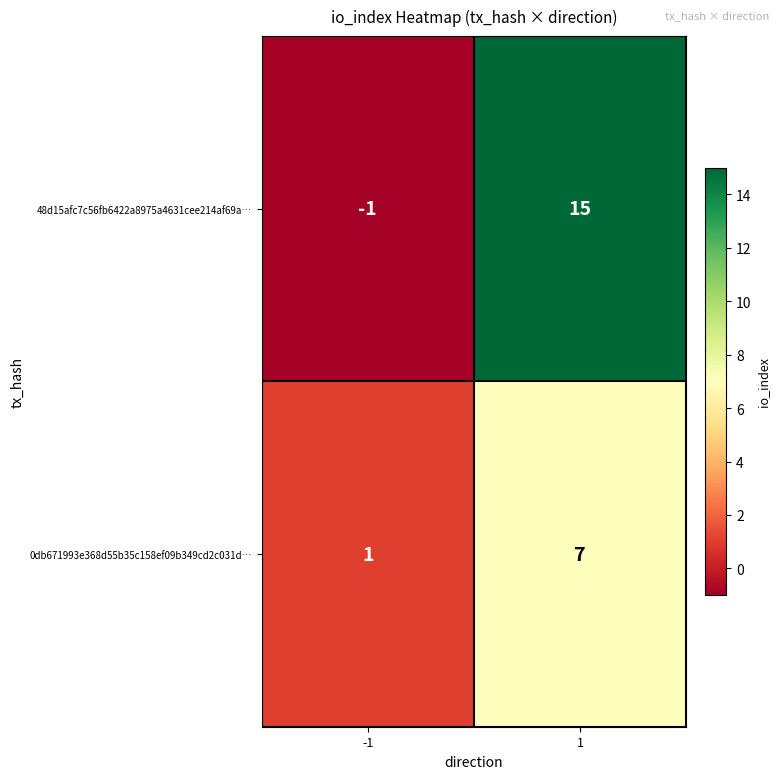

Rank the series by their average value, from lowest to highest.

0db671993e368d55b35c158ef09b349cd2c031d…, 48d15afc7c56fb6422a8975a4631cee214af69a…